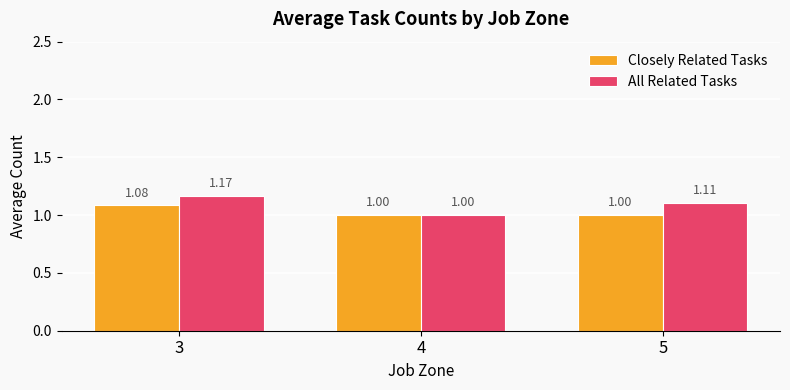

At which category is the sum across all series the highest?

3